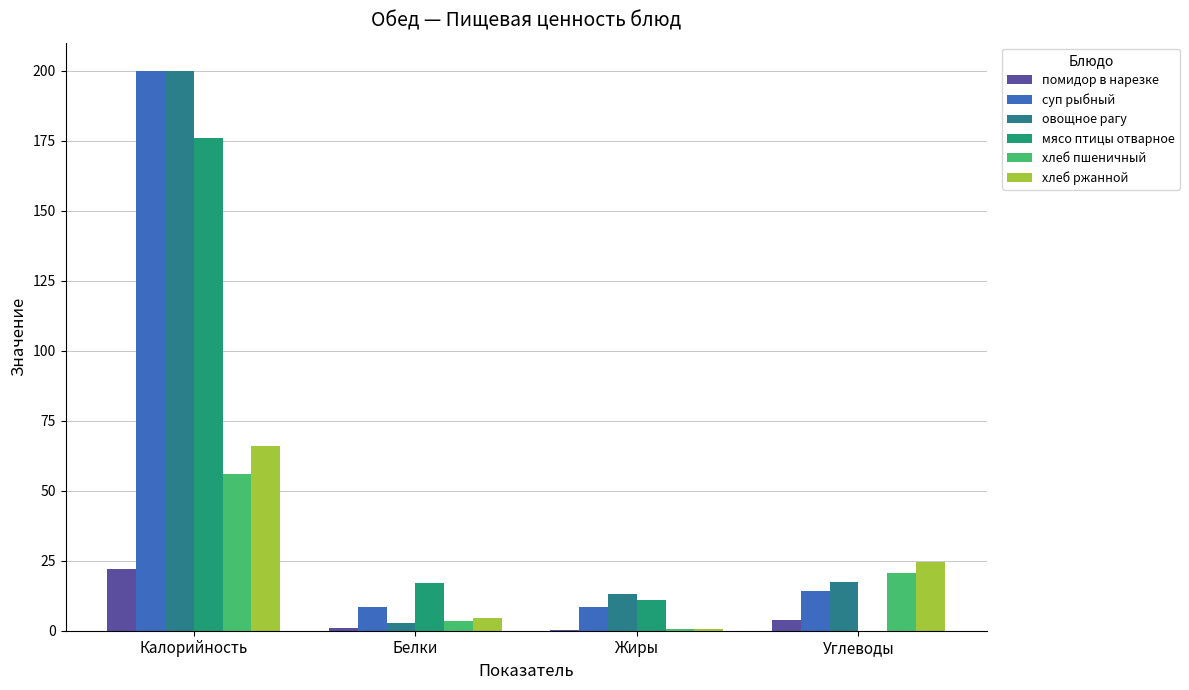

How many values in the мясо птицы отварное series exceed 16?

2